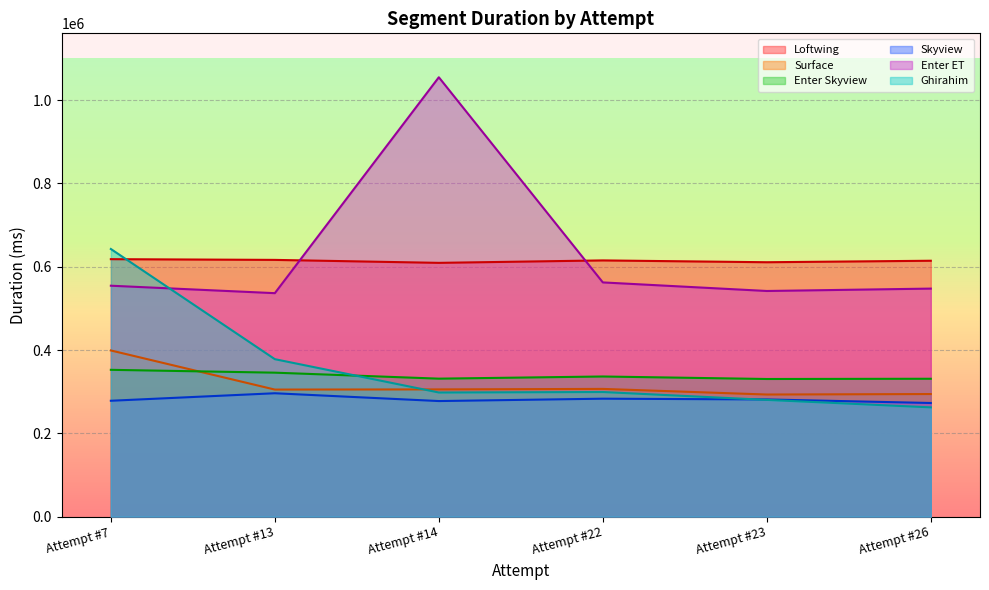

True or false: Loftwing and Skyview intersect in this chart.

False